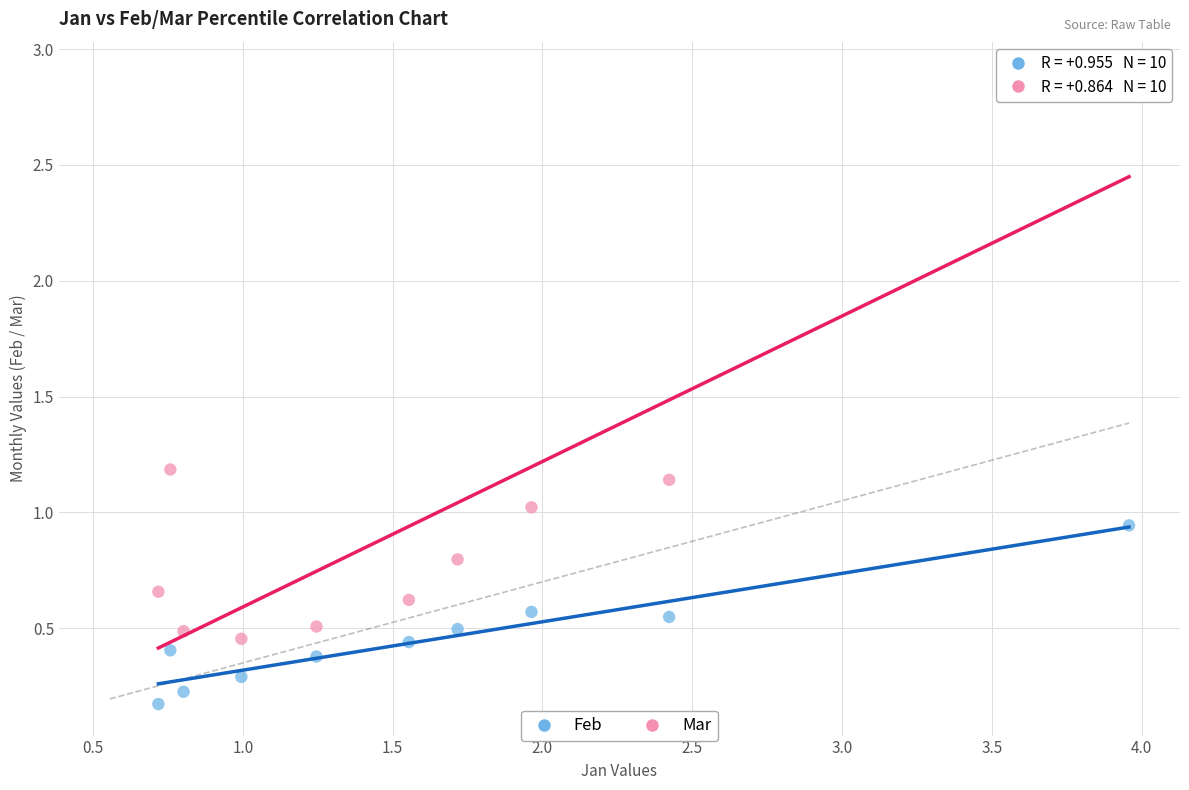

Which series reaches the maximum Y coordinate?

Mar